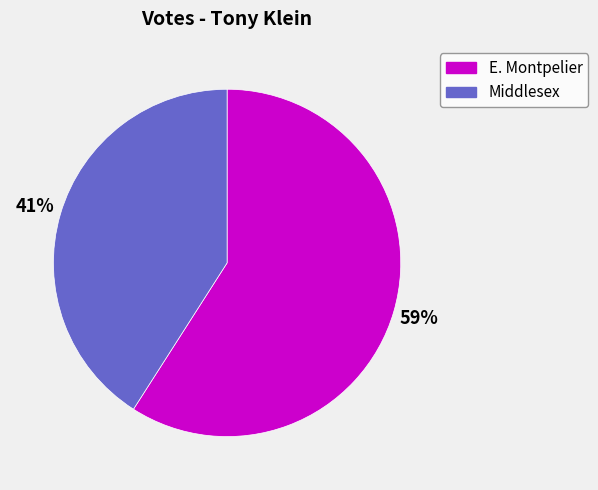

Rank the categories by value from lowest to highest.

Middlesex, E. Montpelier